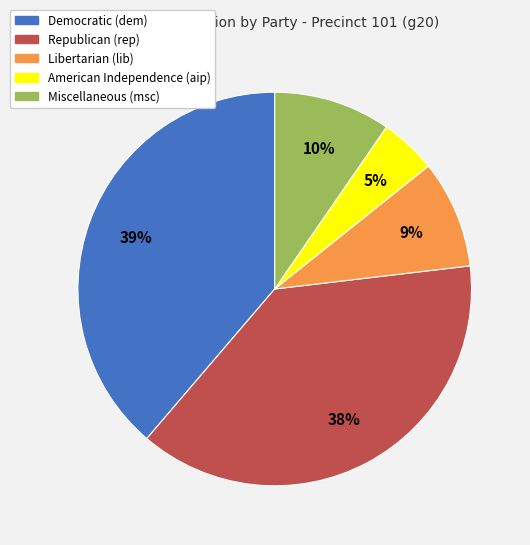

Is there a majority slice in this chart?

No